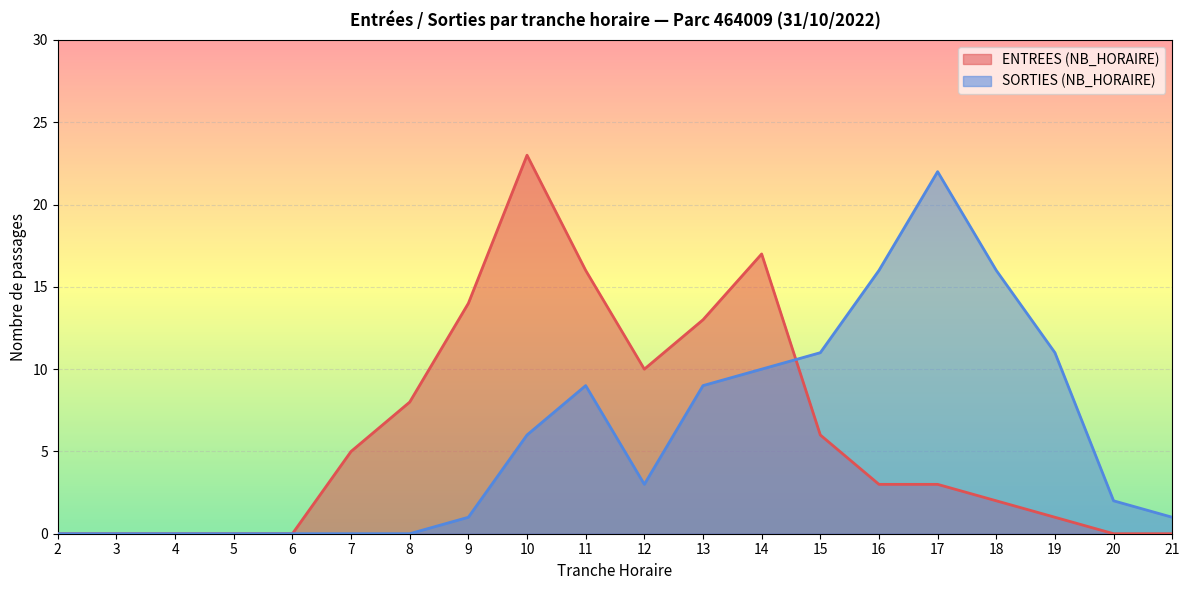

What are all the series names shown in the legend?

ENTREES (NB_HORAIRE), SORTIES (NB_HORAIRE)